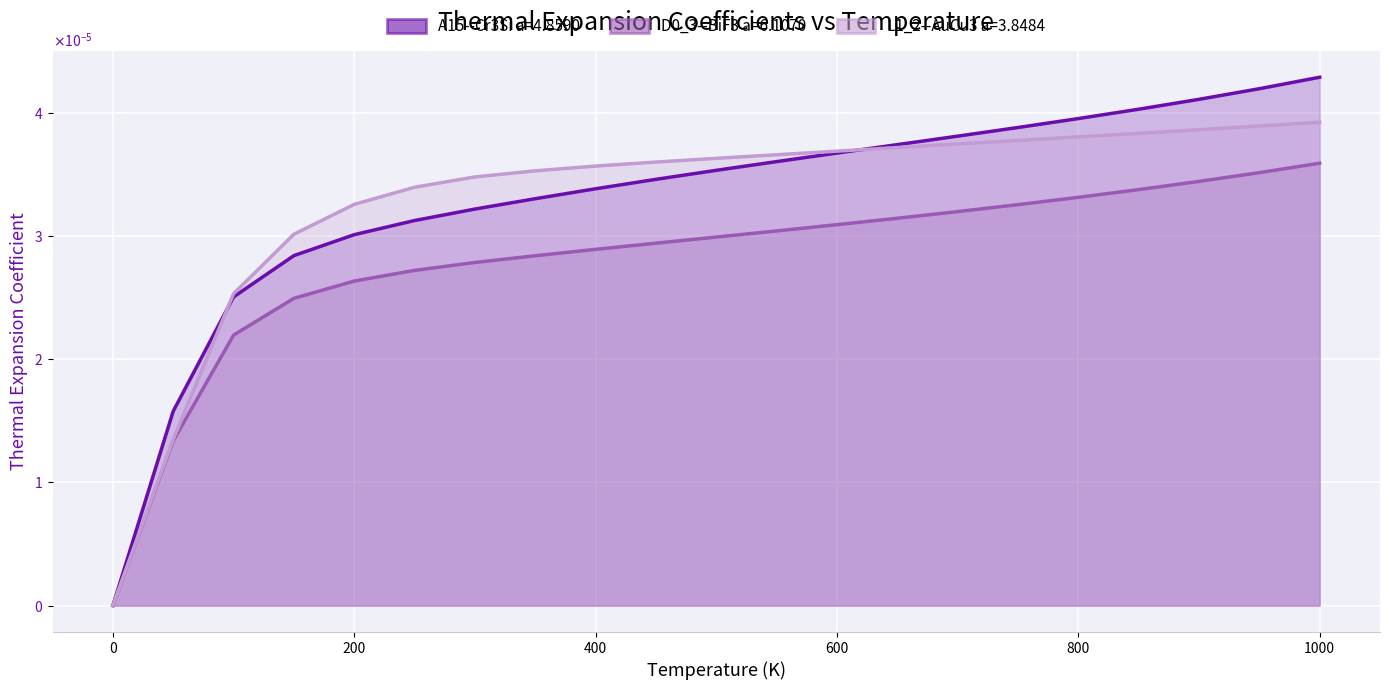

True or false: D0_3--BiF3 a=6.1070 and A15--Cr3Si a=4.8590 intersect in this chart.

False